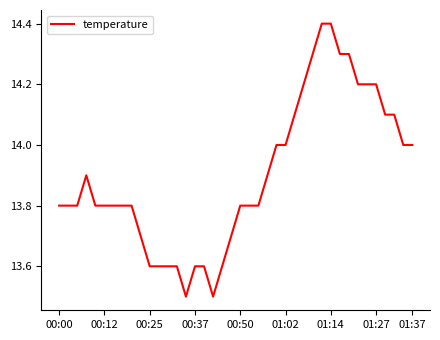

What is the maximum value shown in the chart?

14.4